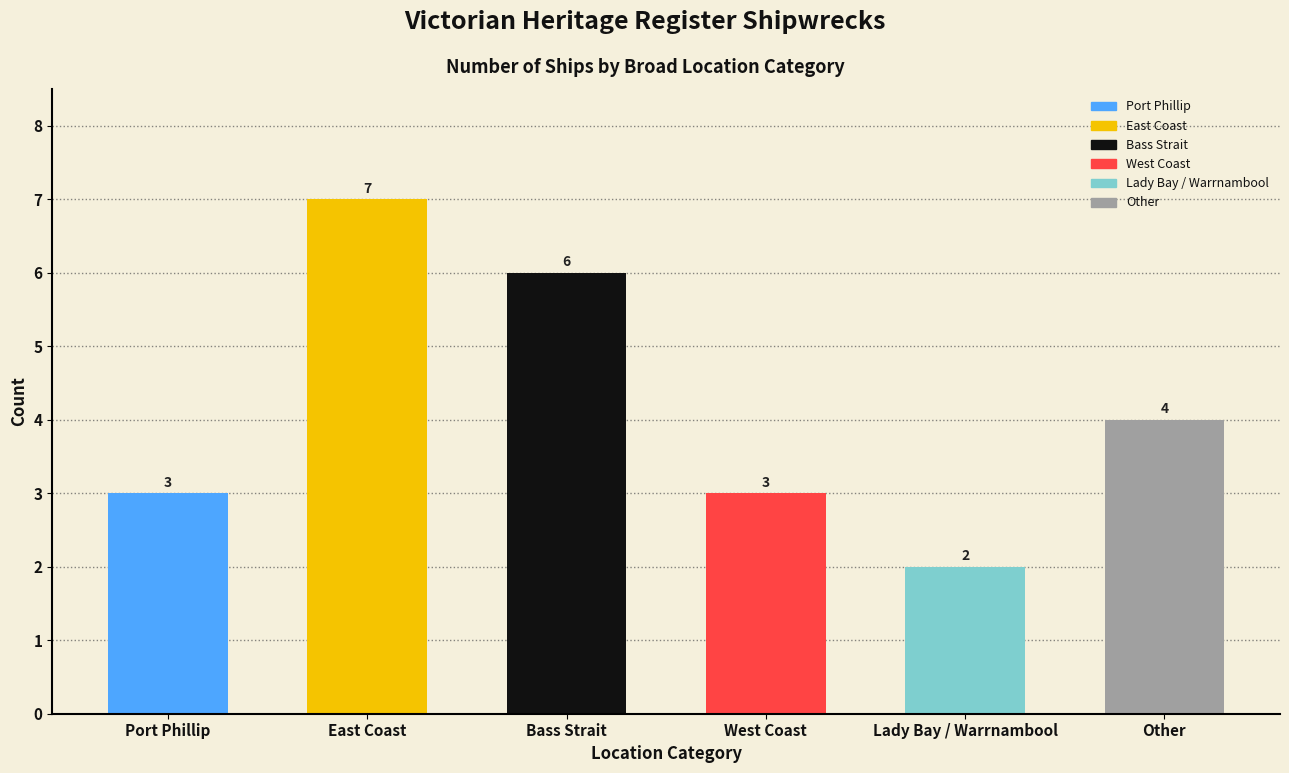

What is the label of the 1st bar from the left?

Port Phillip